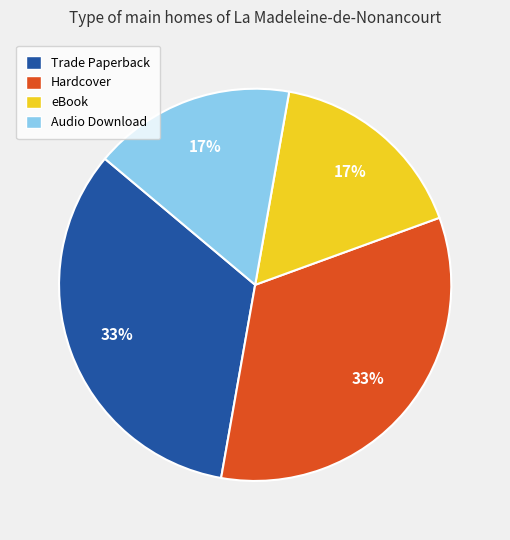

Does any single category account for the majority?

No